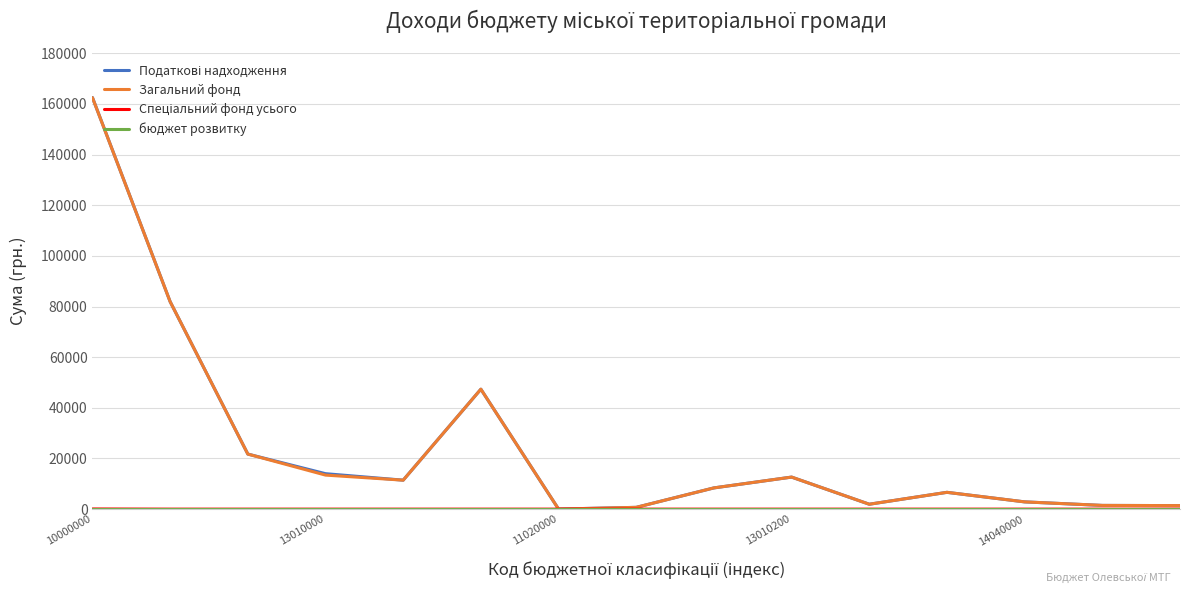

Does the chart display data point markers on the line(s)?

No